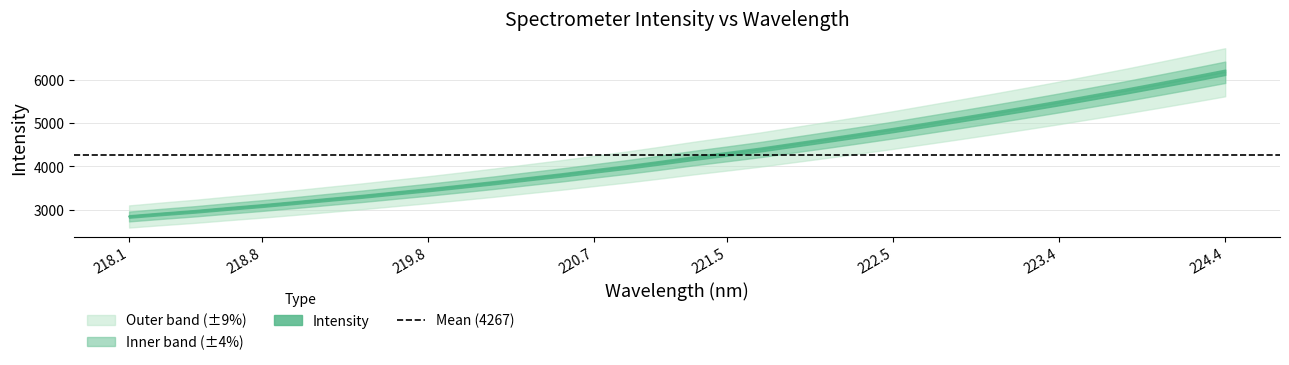

What is the sum of all values?

145076.6